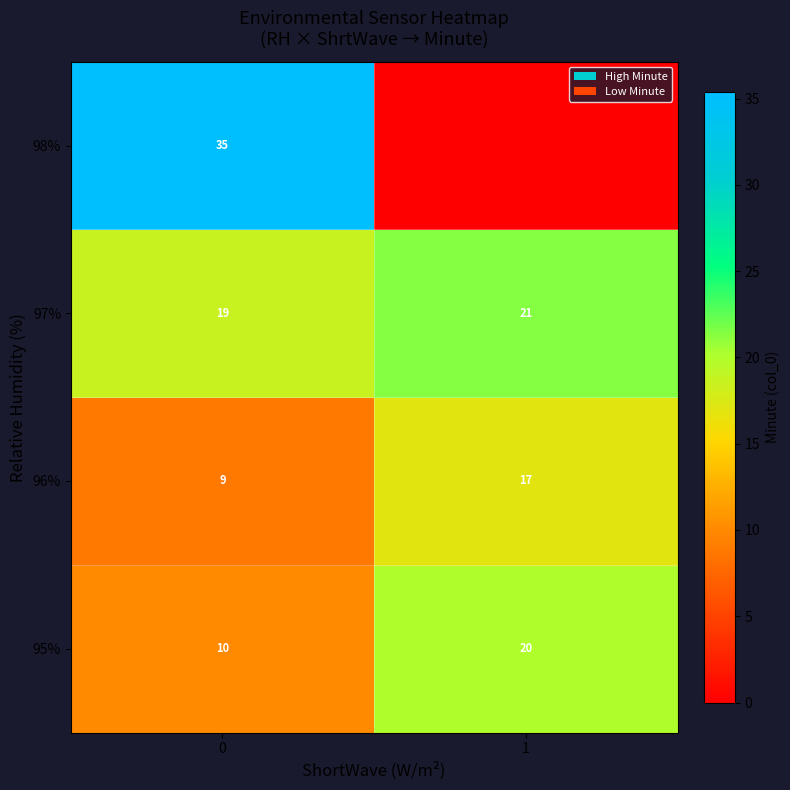

Rank the categories by 96% value from highest to lowest.

1, 0